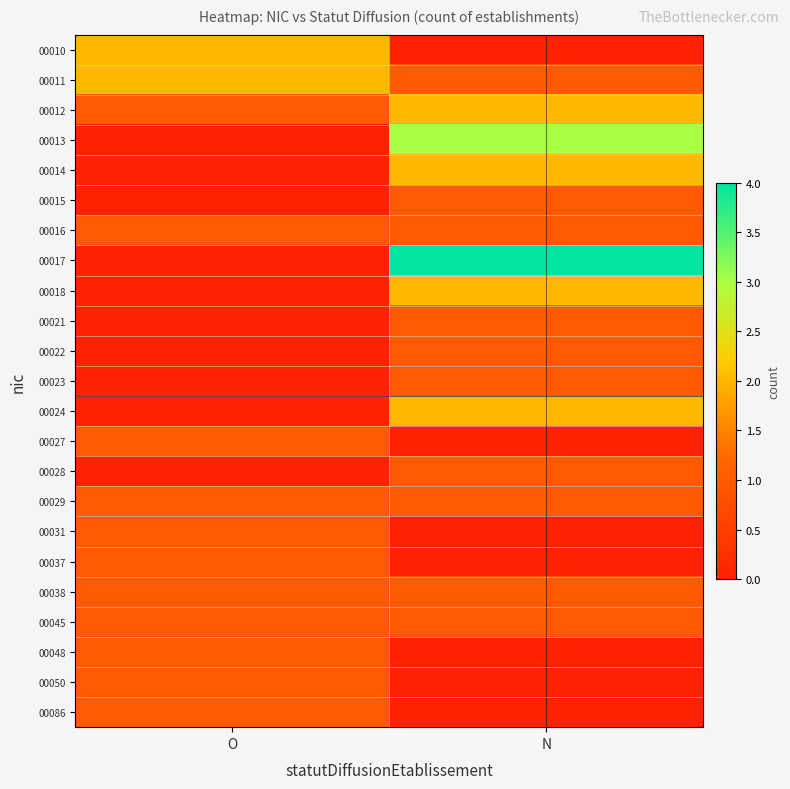

Reading left to right, extract all data points from this chart.

00010: O=2	N=0
00011: O=2	N=1
00012: O=1	N=2
00013: O=0	N=3
00014: O=0	N=2
00015: O=0	N=1
00016: O=1	N=1
00017: O=0	N=4
00018: O=0	N=2
00021: O=0	N=1
00022: O=0	N=1
00023: O=0	N=1
00024: O=0	N=2
00027: O=1	N=0
00028: O=0	N=1
00029: O=1	N=1
00031: O=1	N=0
00037: O=1	N=0
00038: O=1	N=1
00045: O=1	N=1
00048: O=1	N=0
00050: O=1	N=0
00086: O=1	N=0